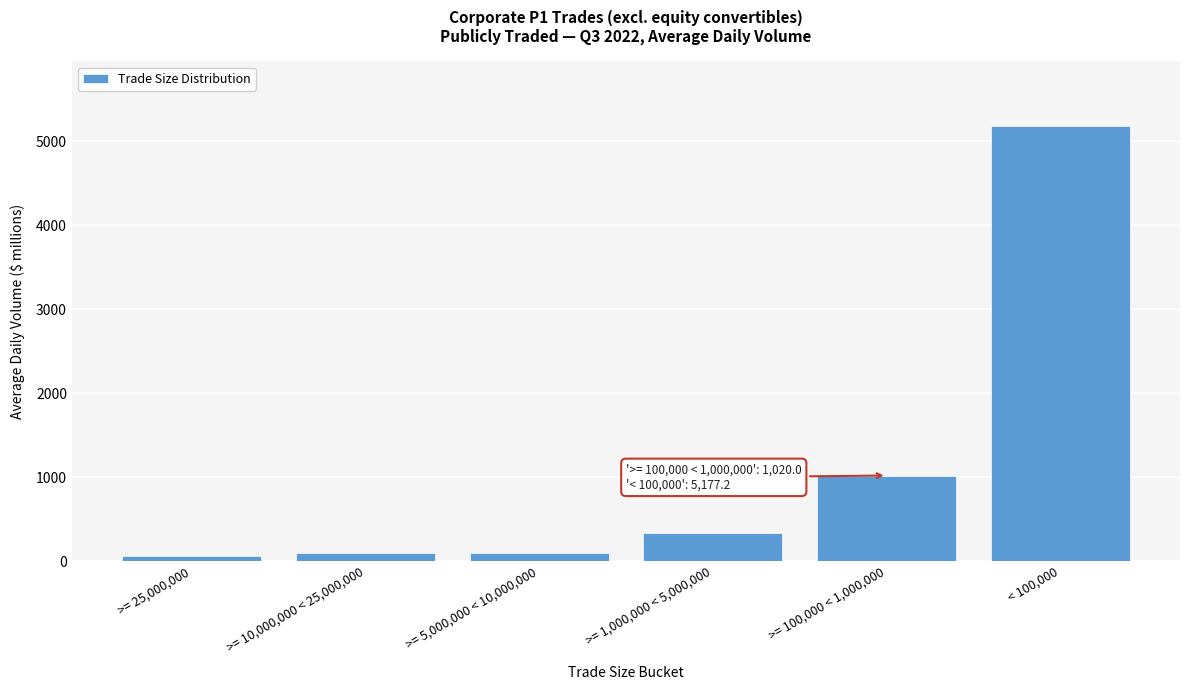

What is the label of the 1st bar from the left?

>= 25,000,000